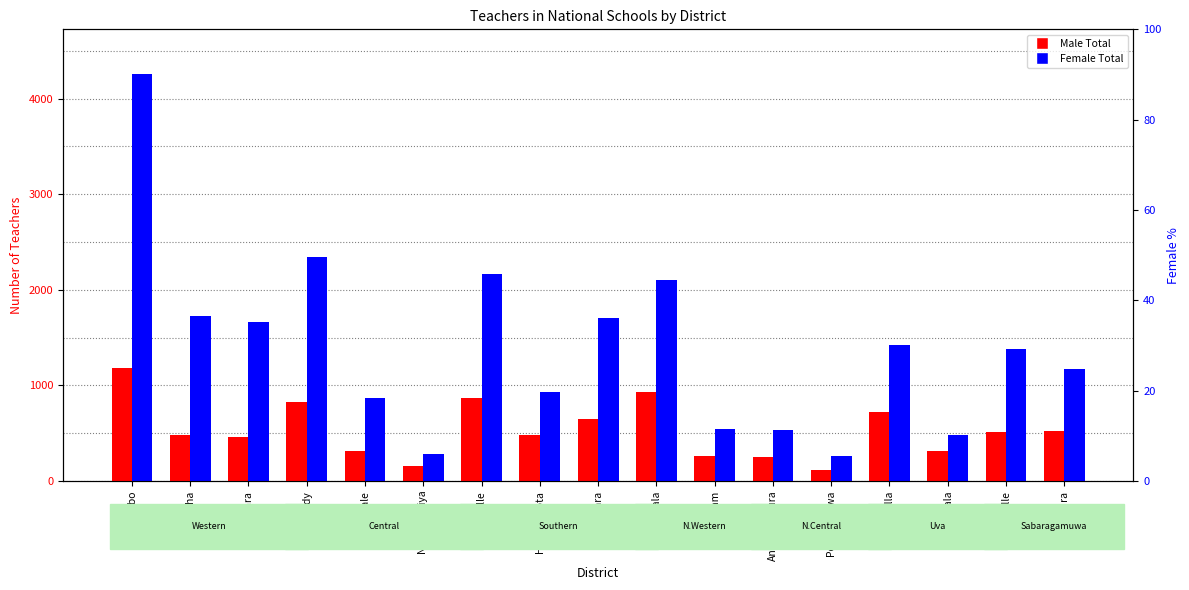

Reading right to left, extract all data points from this chart.

Male Total: Rathnapura=529	Kegalle=518	Monaragala=320	Badulla=719	Polonnaruwa=118	Anuradhapura=253	Puttalam=258	Kurunegala=931	Matara=650	Hambantota=487	Galle=867	Nuwara Eliya=159	Matale=312	Kandy=825	Kalutara=456	Gampaha=485	Colombo=1188
Female Total: Rathnapura=1173	Kegalle=1384	Monaragala=482	Badulla=1425	Polonnaruwa=260	Anuradhapura=535	Puttalam=544	Kurunegala=2103	Matara=1707	Hambantota=936	Galle=2170	Nuwara Eliya=284	Matale=864	Kandy=2343	Kalutara=1663	Gampaha=1731	Colombo=4258